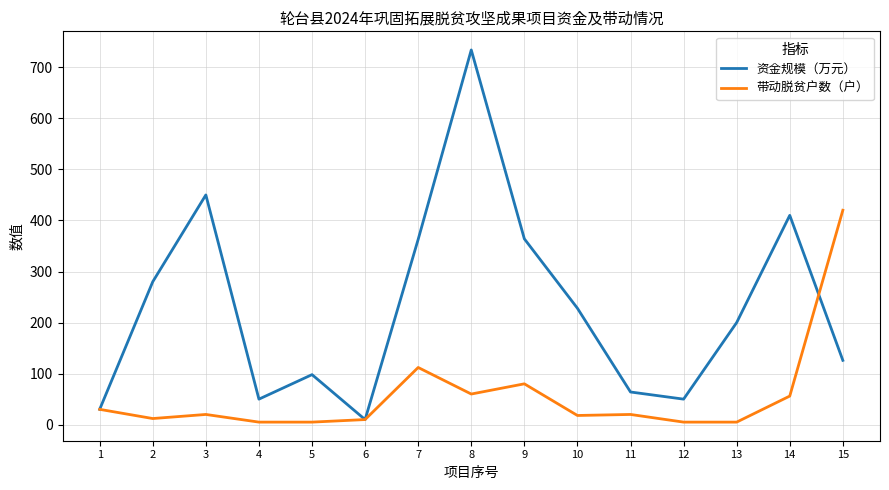

What is the maximum value for 带动脱贫户数（户）?

420